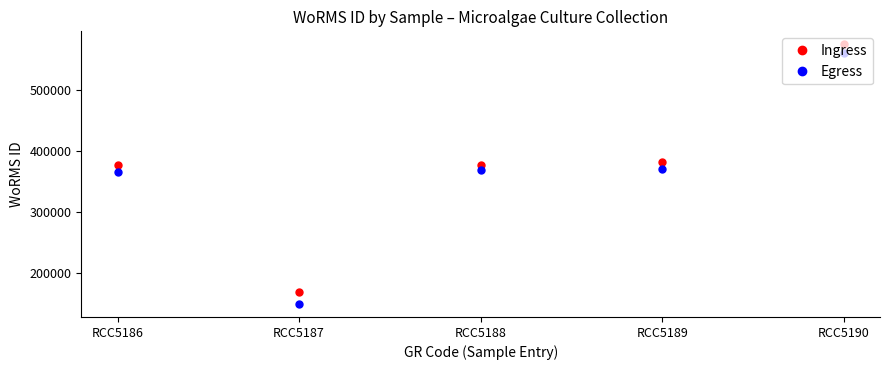

At RCC5187, list the series in order from largest to smallest.

Ingress, Egress